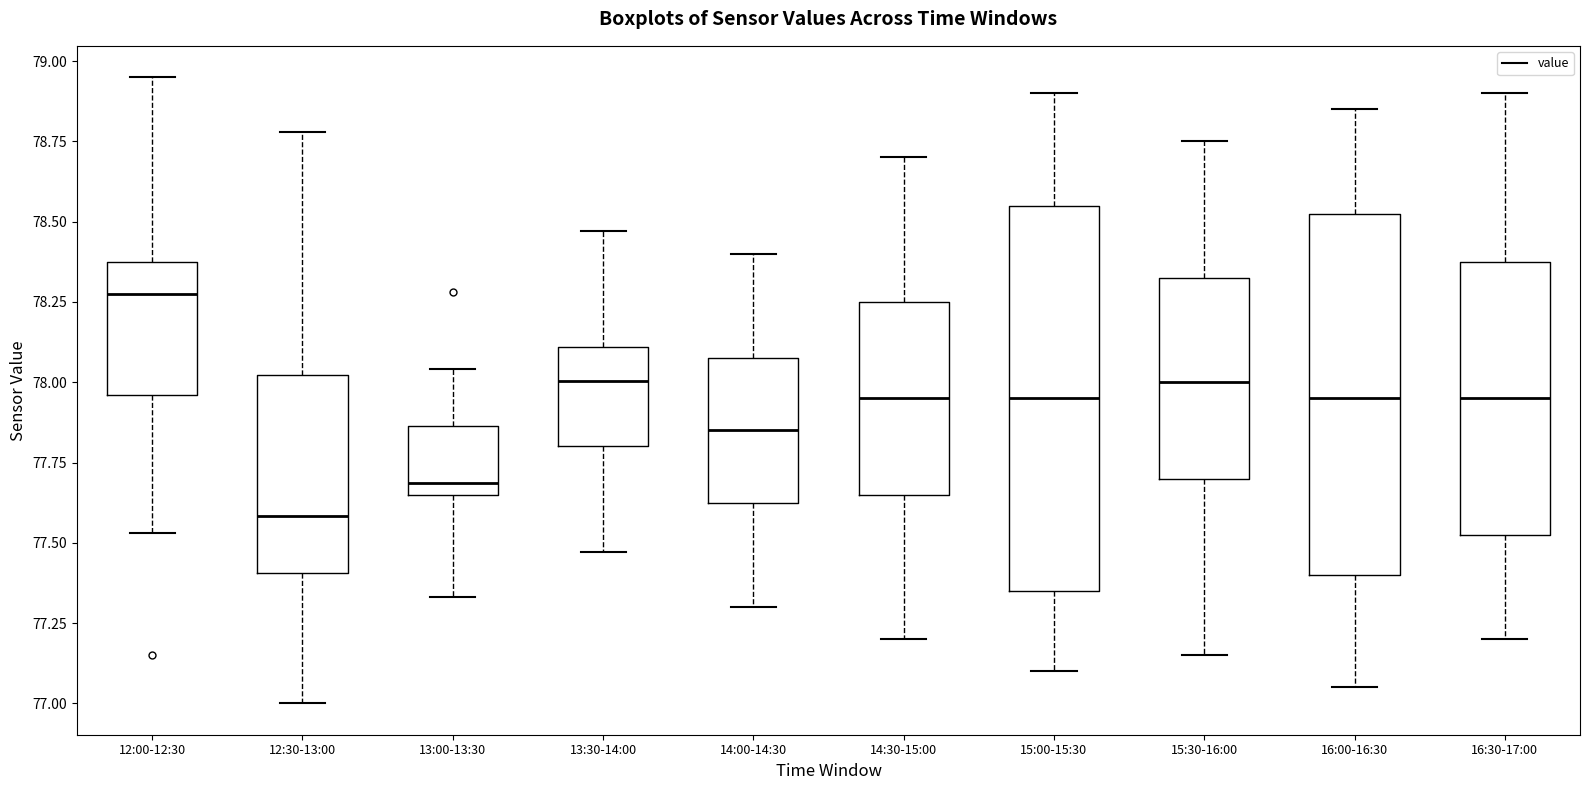

Which box is the tallest, from its lower edge to its upper edge?

15:00-15:30